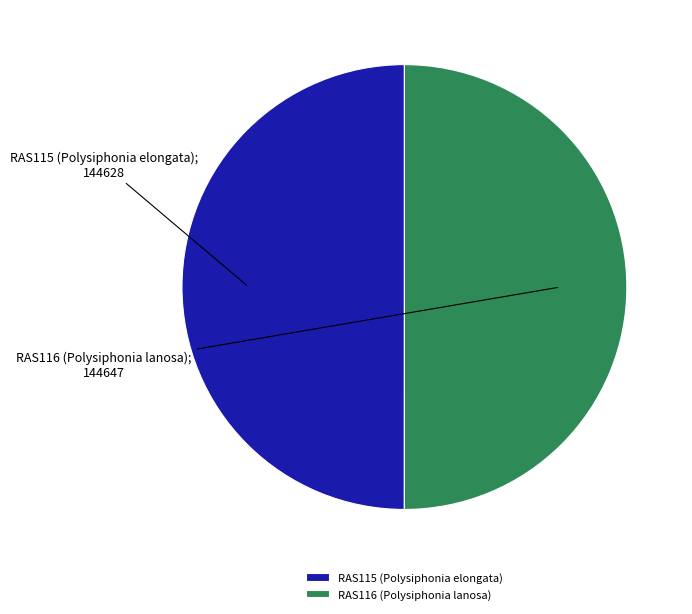

Is the sum of RAS116 (Polysiphonia lanosa) and RAS115 (Polysiphonia elongata) greater than half?

Yes